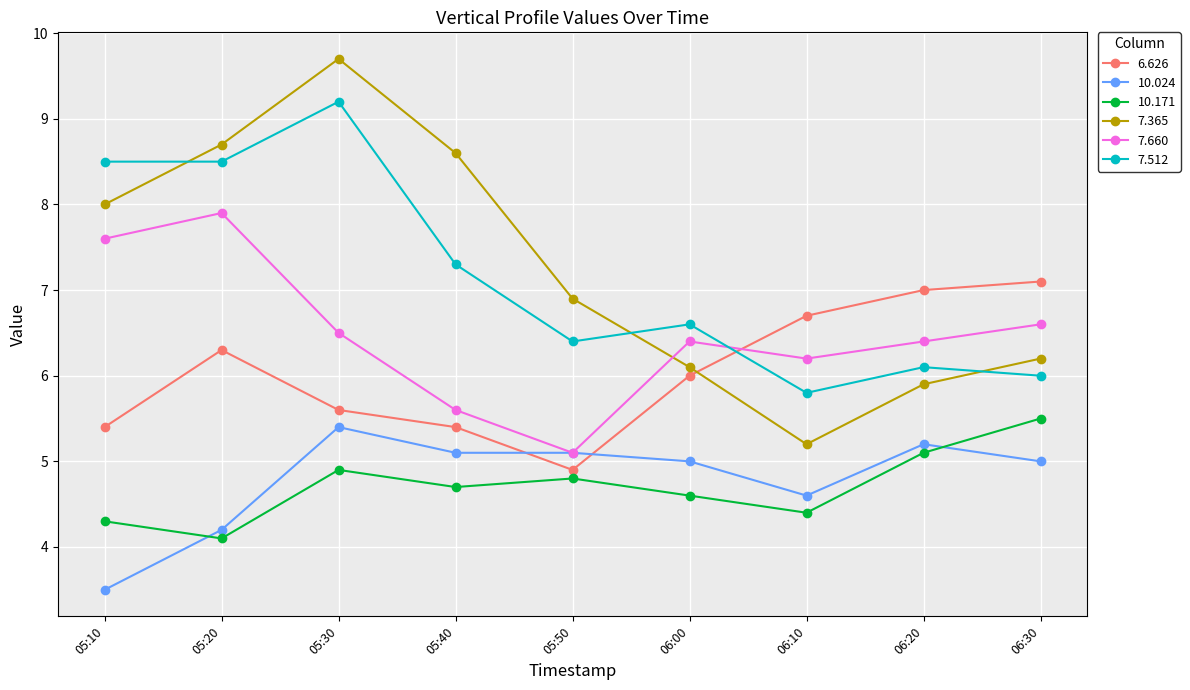

How many data points does each series have?

9